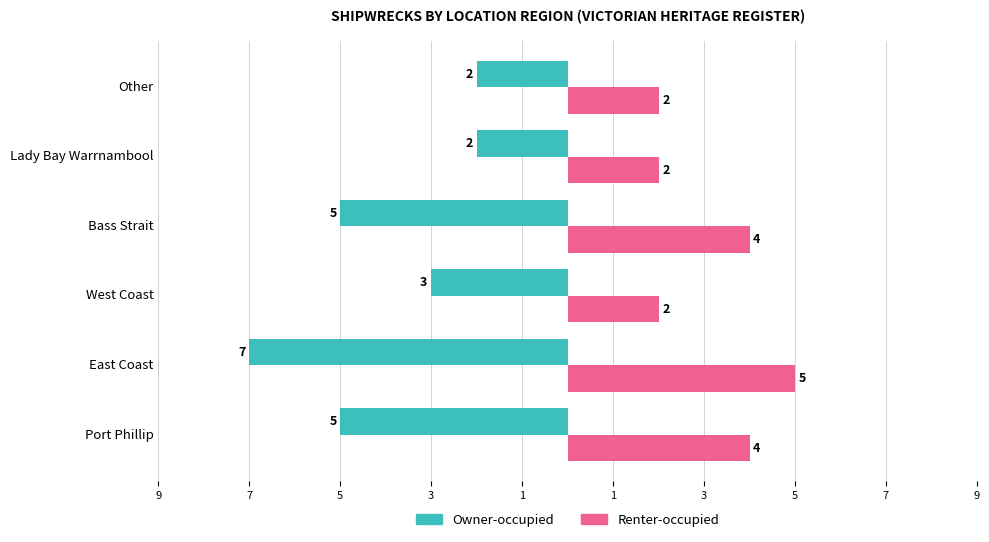

What is the difference between the maximum and minimum values in the Renter-occupied series?

3